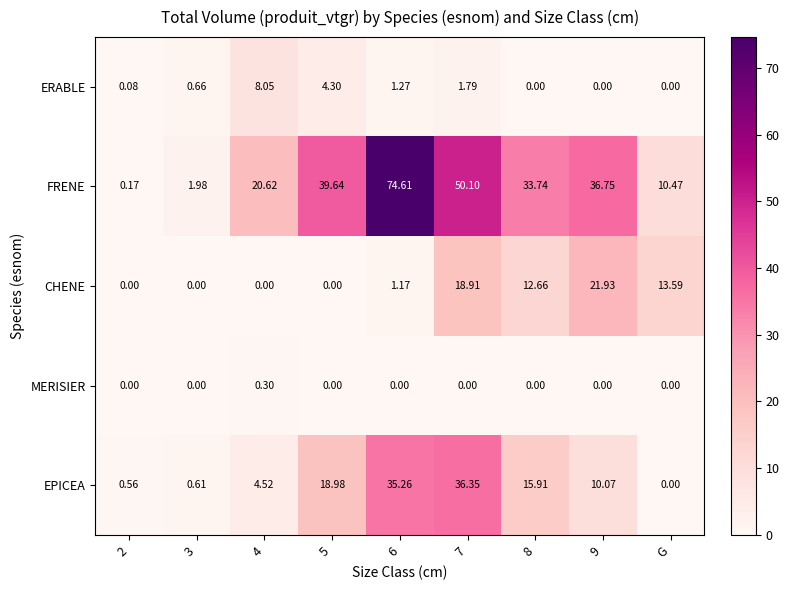

Which series has the widest spread of values?

FRENE